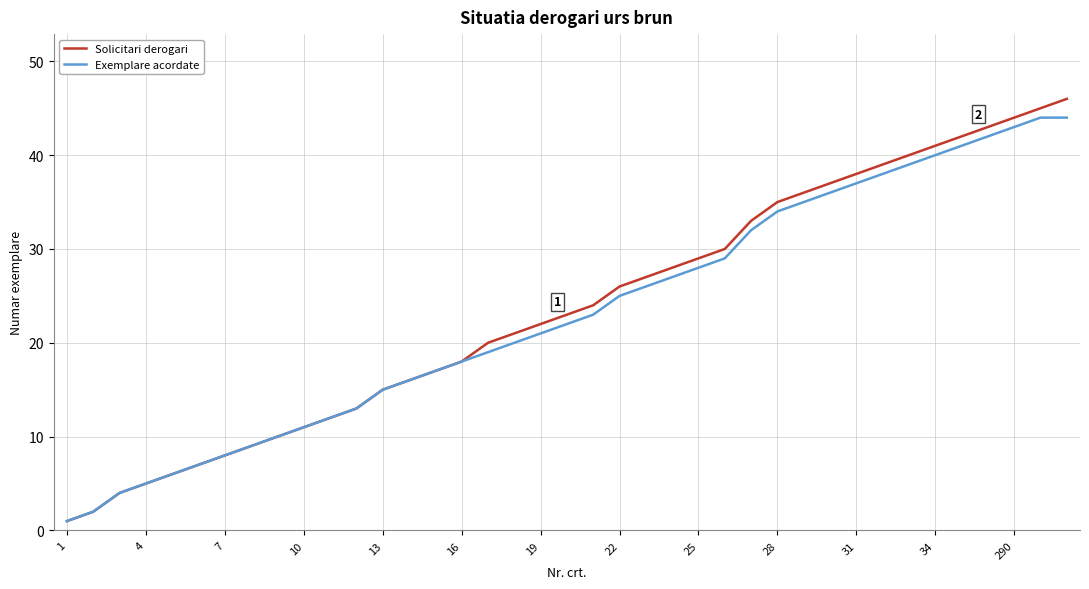

Which series has the largest range (max minus min)?

Solicitari derogari